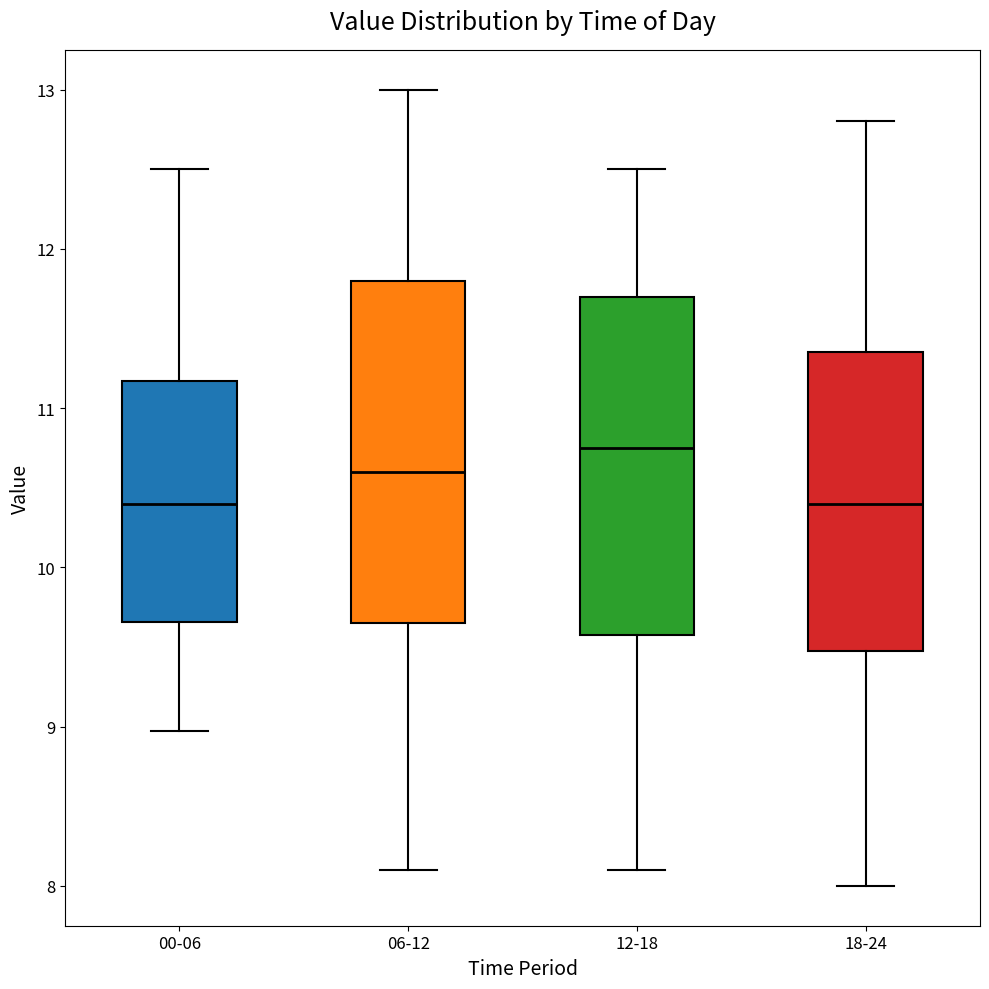

Reading left to right, transcribe this box plot: for each box, give where its median line is, the range the box spans, and where its two whiskers end, as read against the y-axis. The values are not printed on the chart, so give them approximately, as read against the axis.

00-06: median 10.4, box 9.7 to 11.2, whiskers 9.0 to 12.5
06-12: median 10.6, box 9.7 to 11.8, whiskers 8.1 to 13.0
12-18: median 10.8, box 9.6 to 11.7, whiskers 8.1 to 12.5
18-24: median 10.4, box 9.5 to 11.4, whiskers 8.0 to 12.8